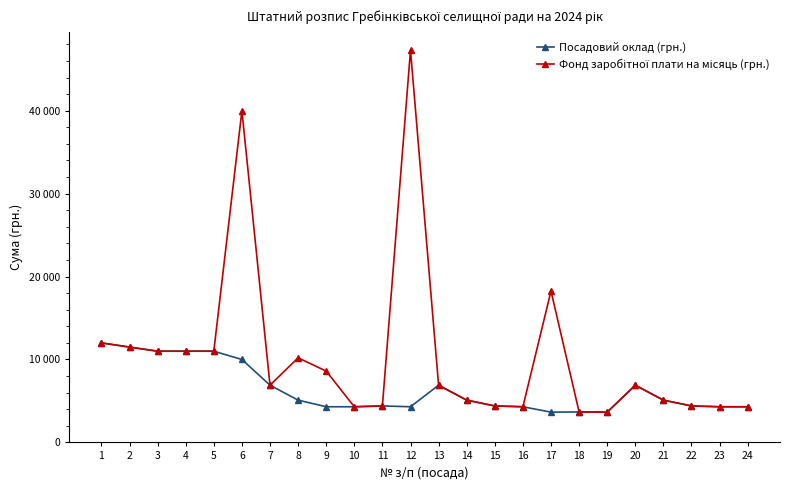

How many lines are shown in the chart?

2